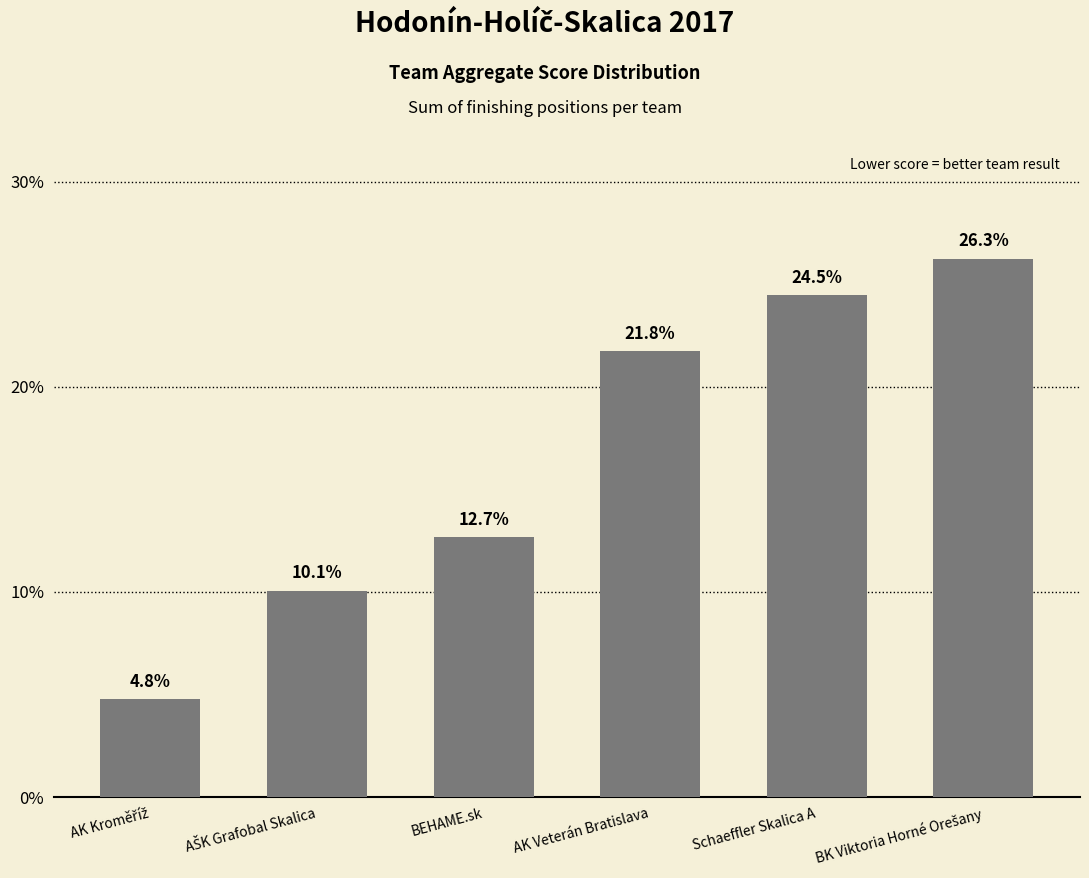

How many data points are above 21?

3